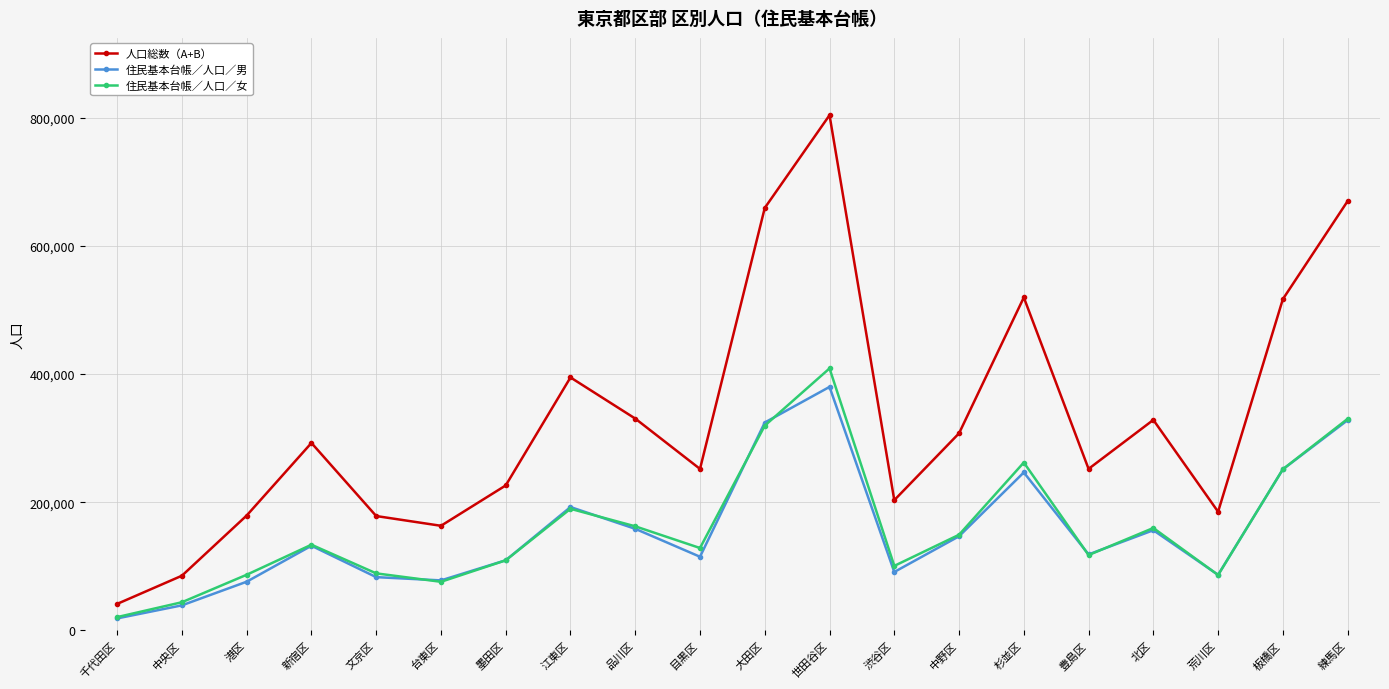

What is the value of the 住民基本台帳／人口／女 point at the 5th from the left?

89073